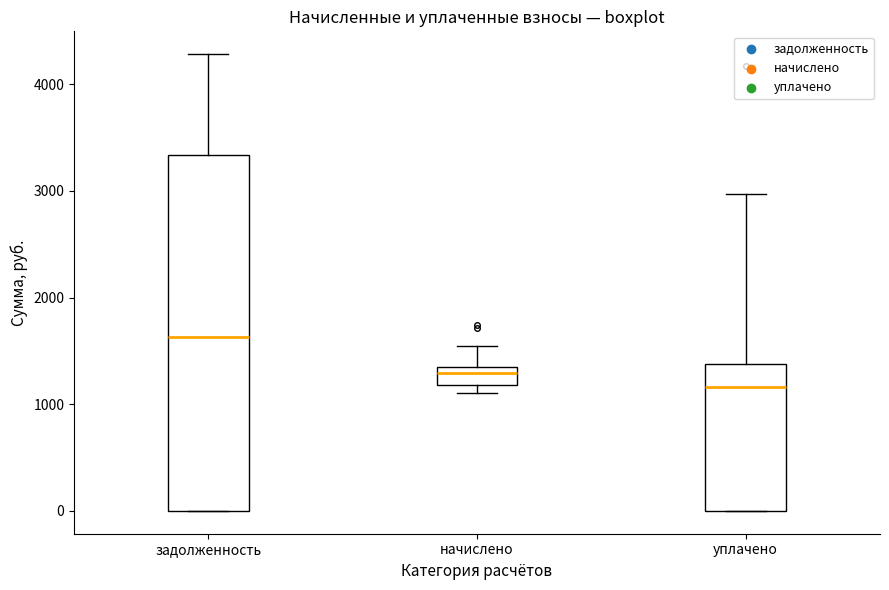

Which box is the tallest, from its lower edge to its upper edge?

задолженность